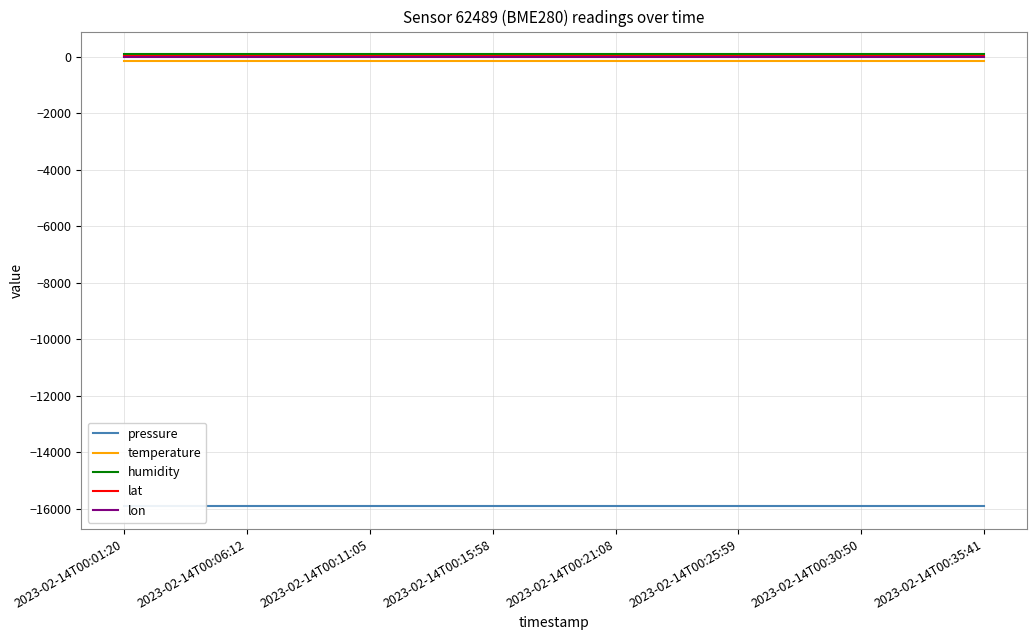

True or false: temperature has more than 1 interior local peaks.

False